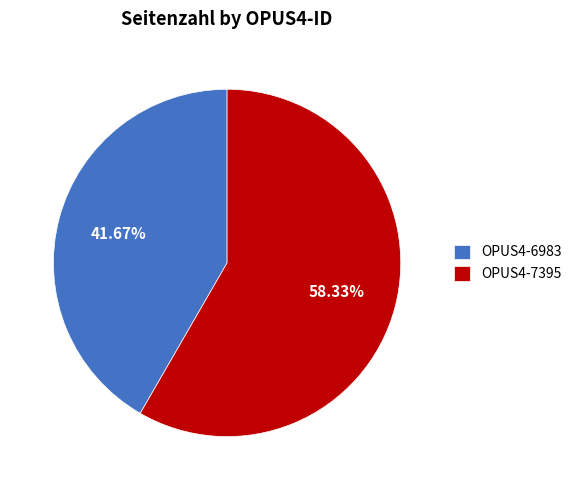

Which category has the biggest portion of the pie?

OPUS4-7395